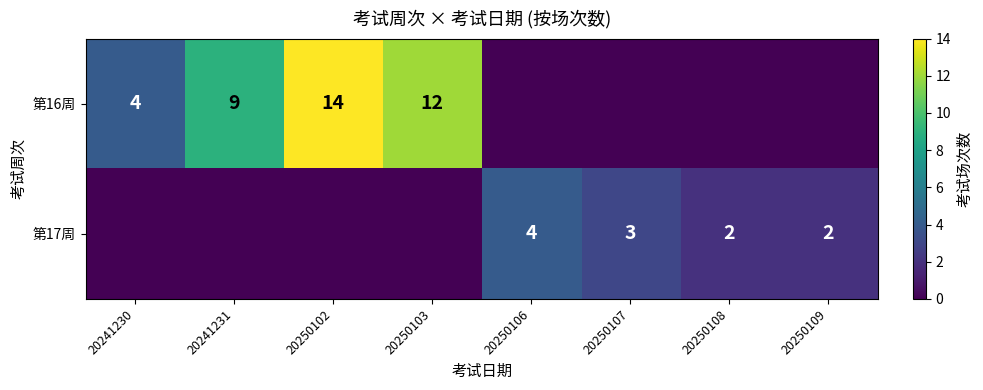

Is it true that 第16周 equals 4 at 20241230?

True